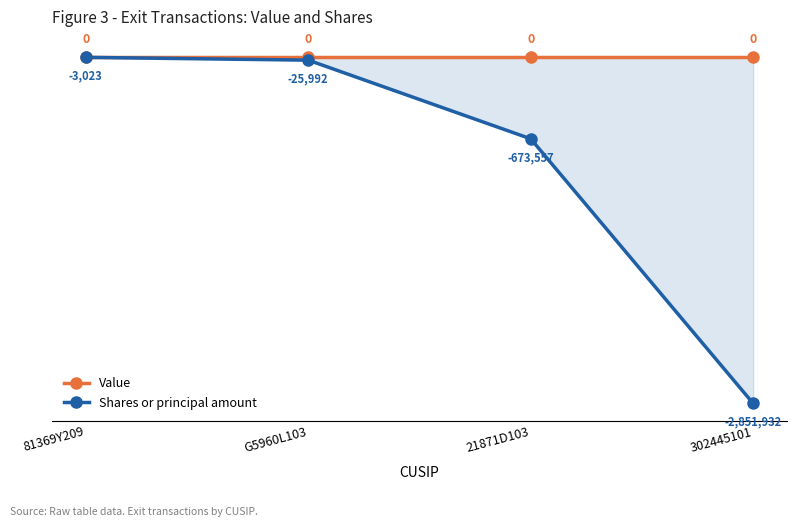

What is the label of the 1st point from the right?

302445101